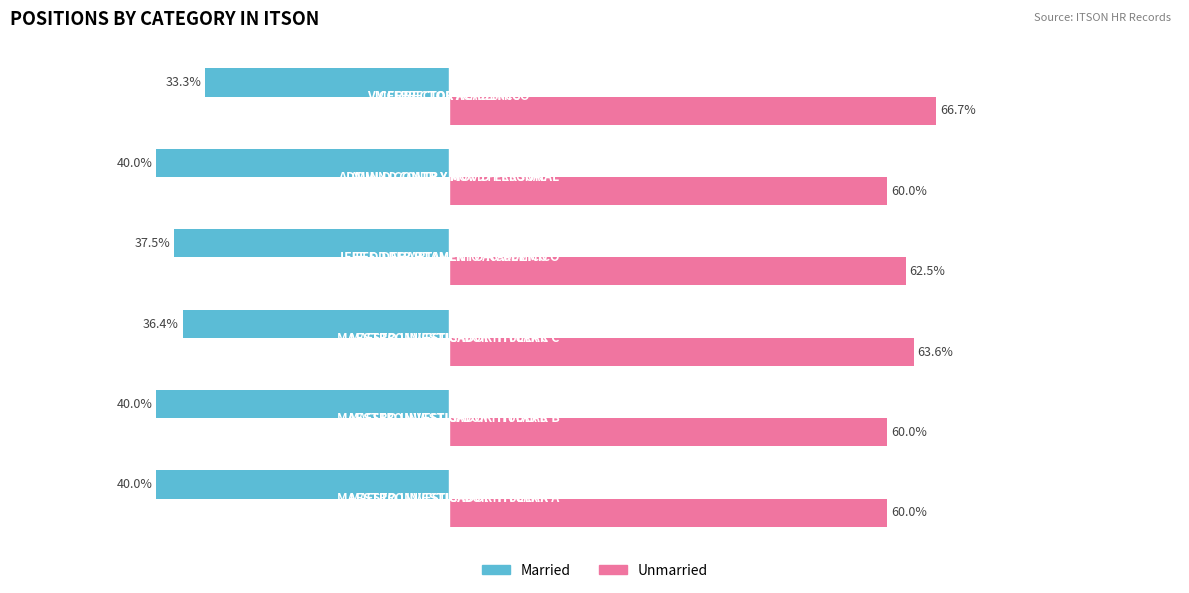

What are all the series names shown in the legend?

Married, Unmarried